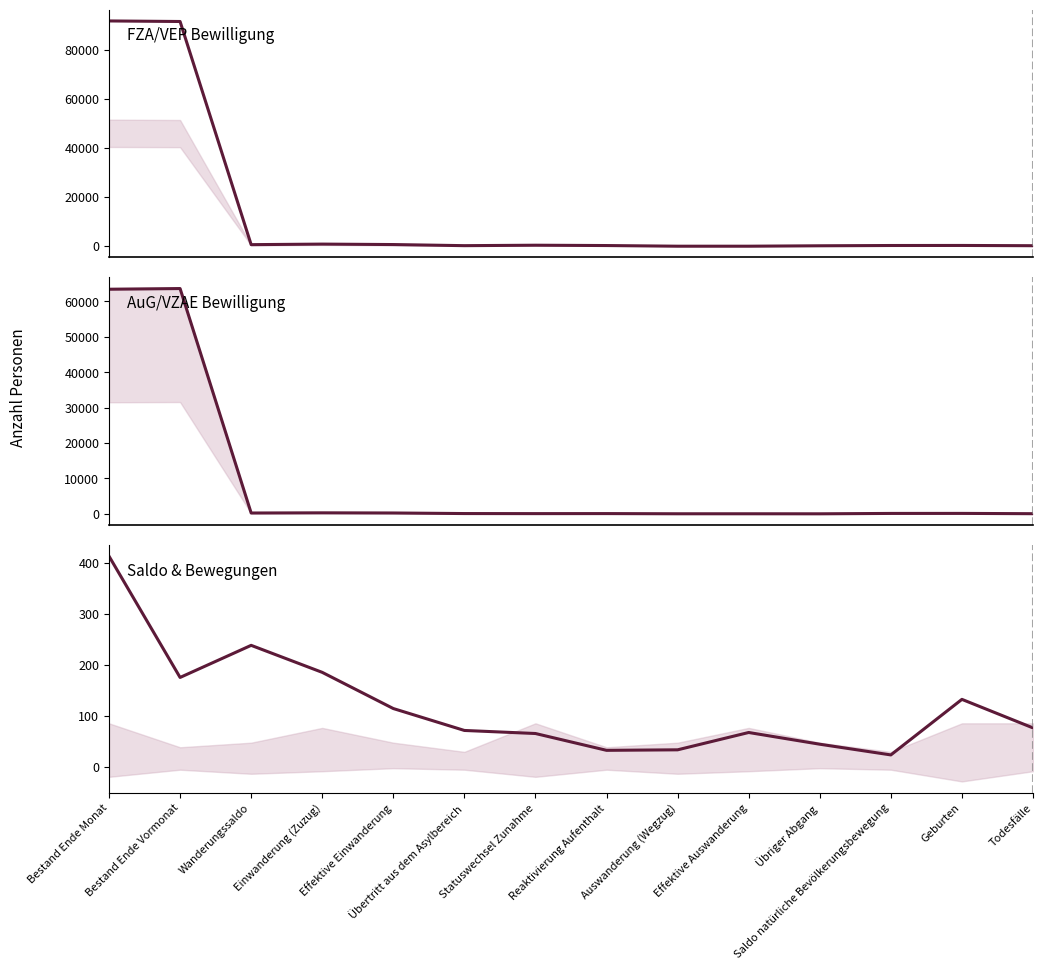

At how many categories does at least one series exceed 91228?

2